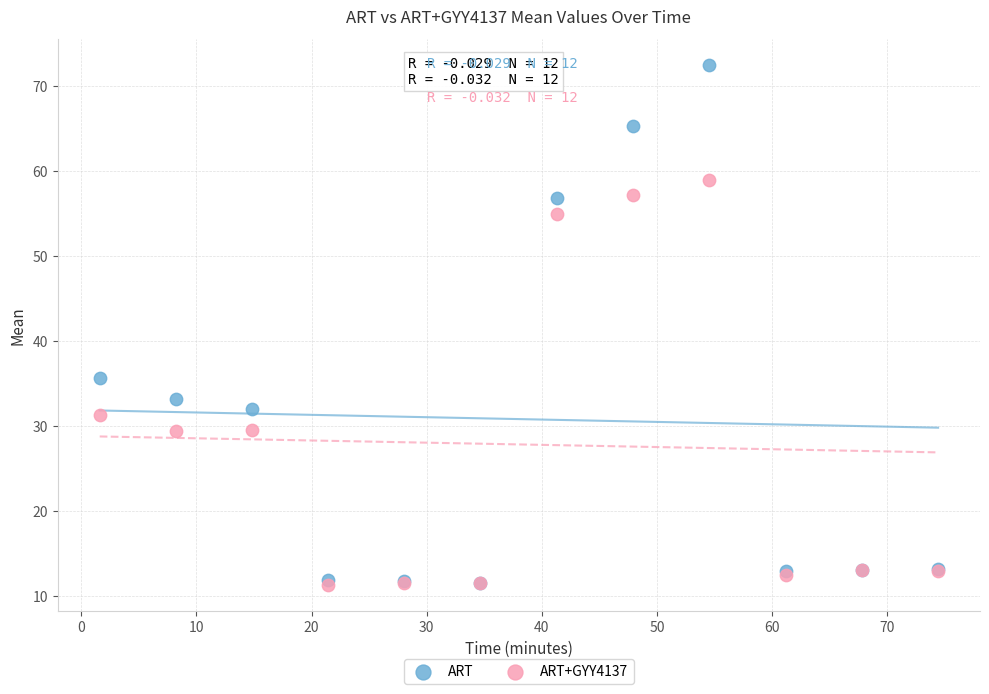

What are all the series names shown in the legend?

ART, ART+GYY4137